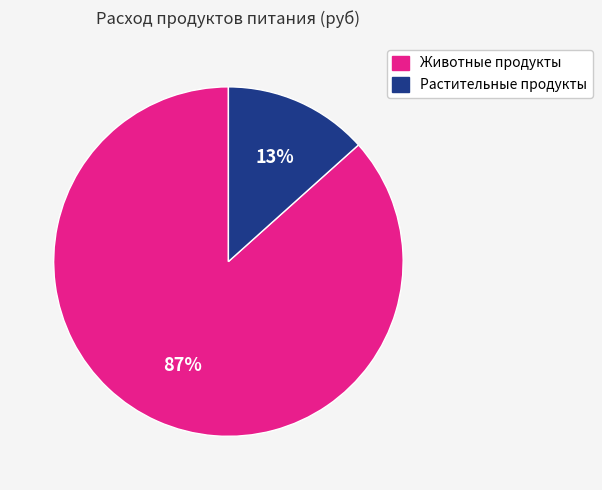

Is the sum of Растительные продукты and Животные продукты greater than half?

Yes